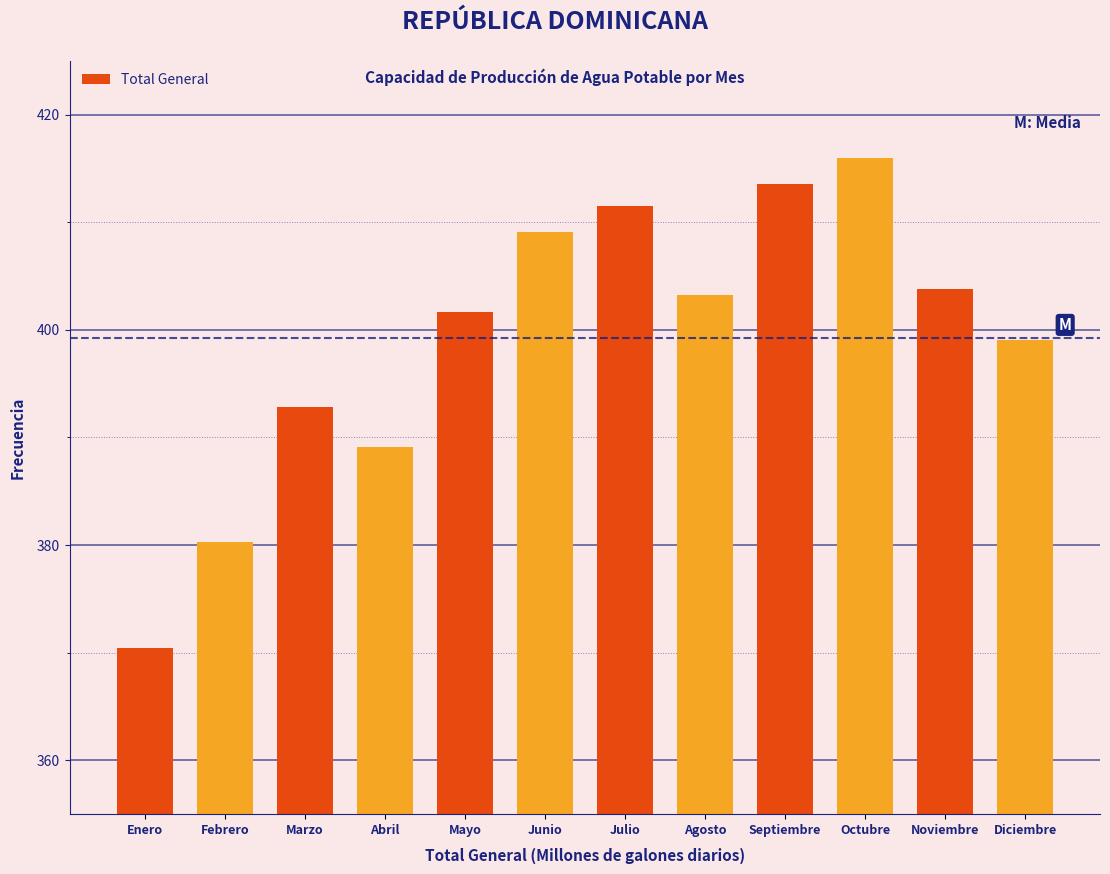

Reading left to right, list all the values displayed in this chart.

370.4	380.2	392.8	389.1	401.7	409.1	411.5	403.2	413.6	416.0	403.8	399.0